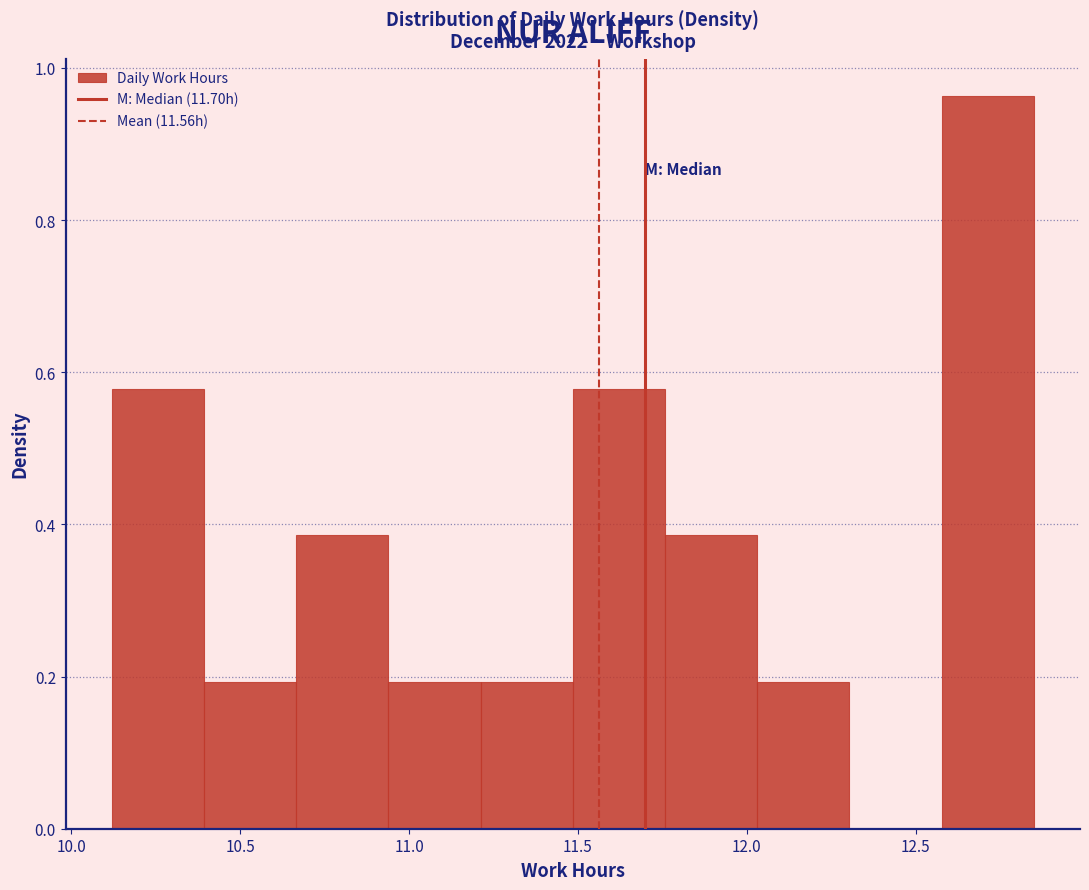

Over which range of the x-axis is the bar tallest?

12.60 to 12.85